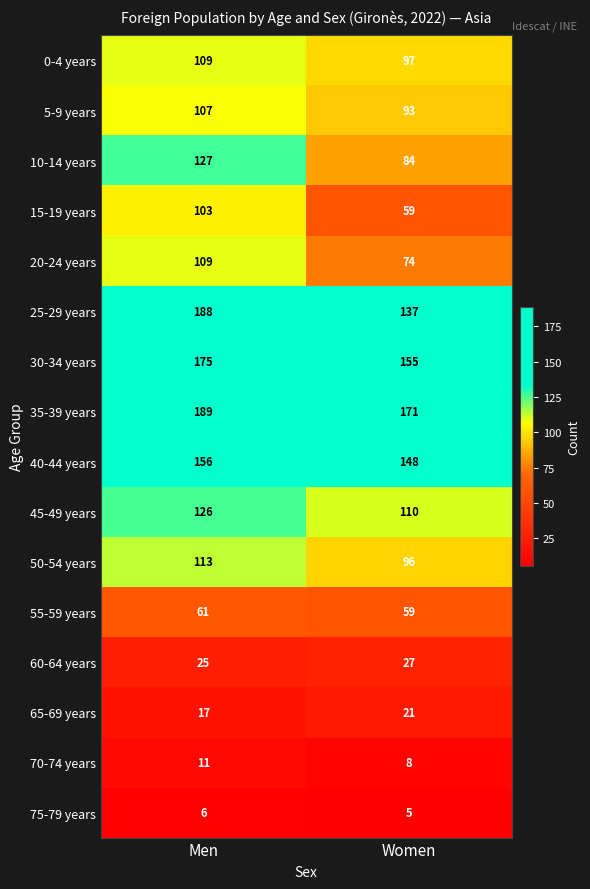

What is the difference between the highest and lowest values at Women?

166